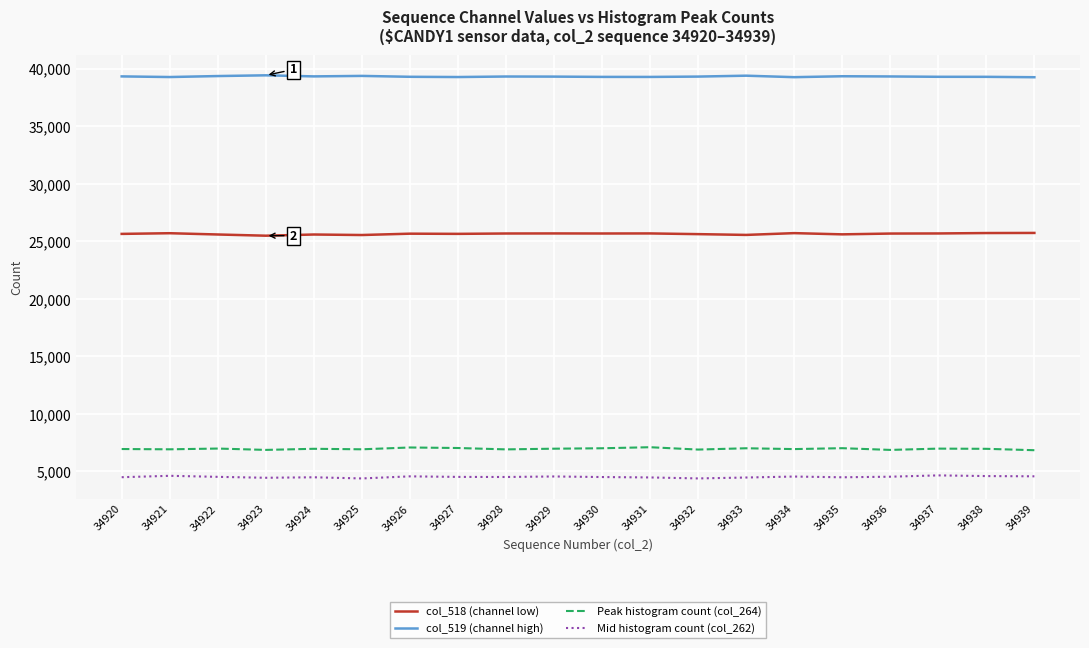

What is the greatest value displayed?

39441